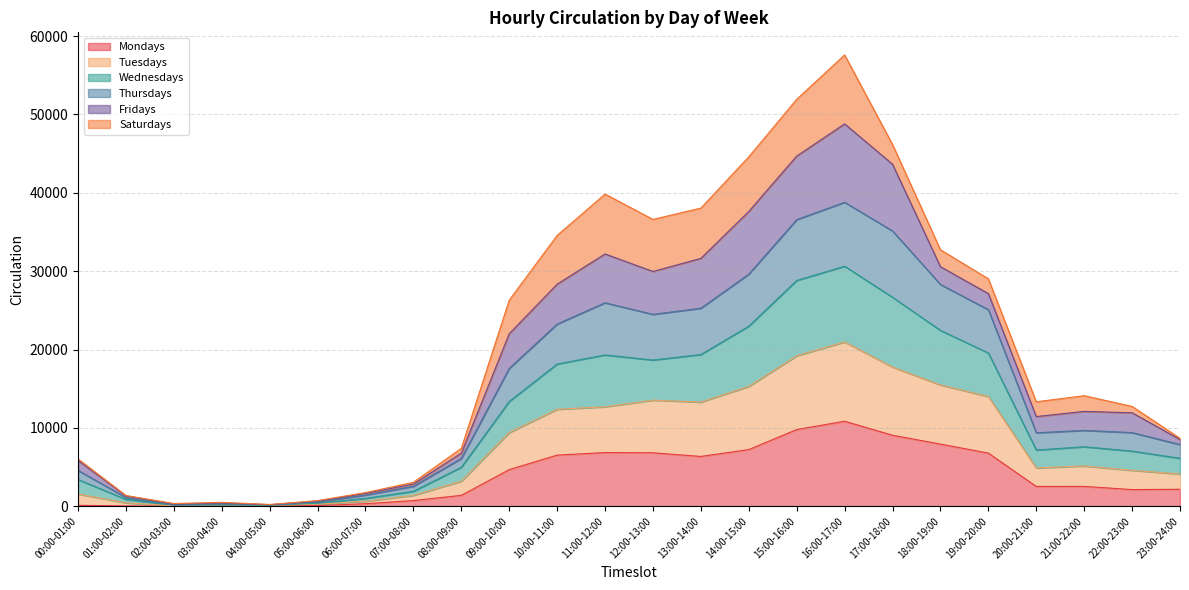

What is the highest value of the Mondays series?

10847